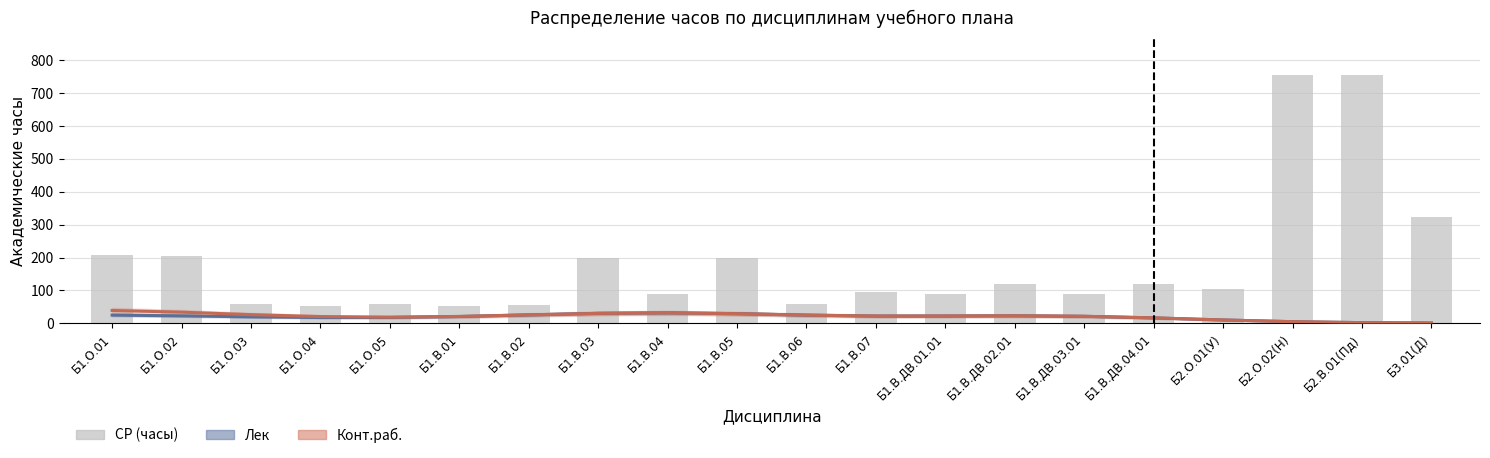

The value of Конт.раб. (оценка) at Б1.В.02 is 36.5. True or false?

False